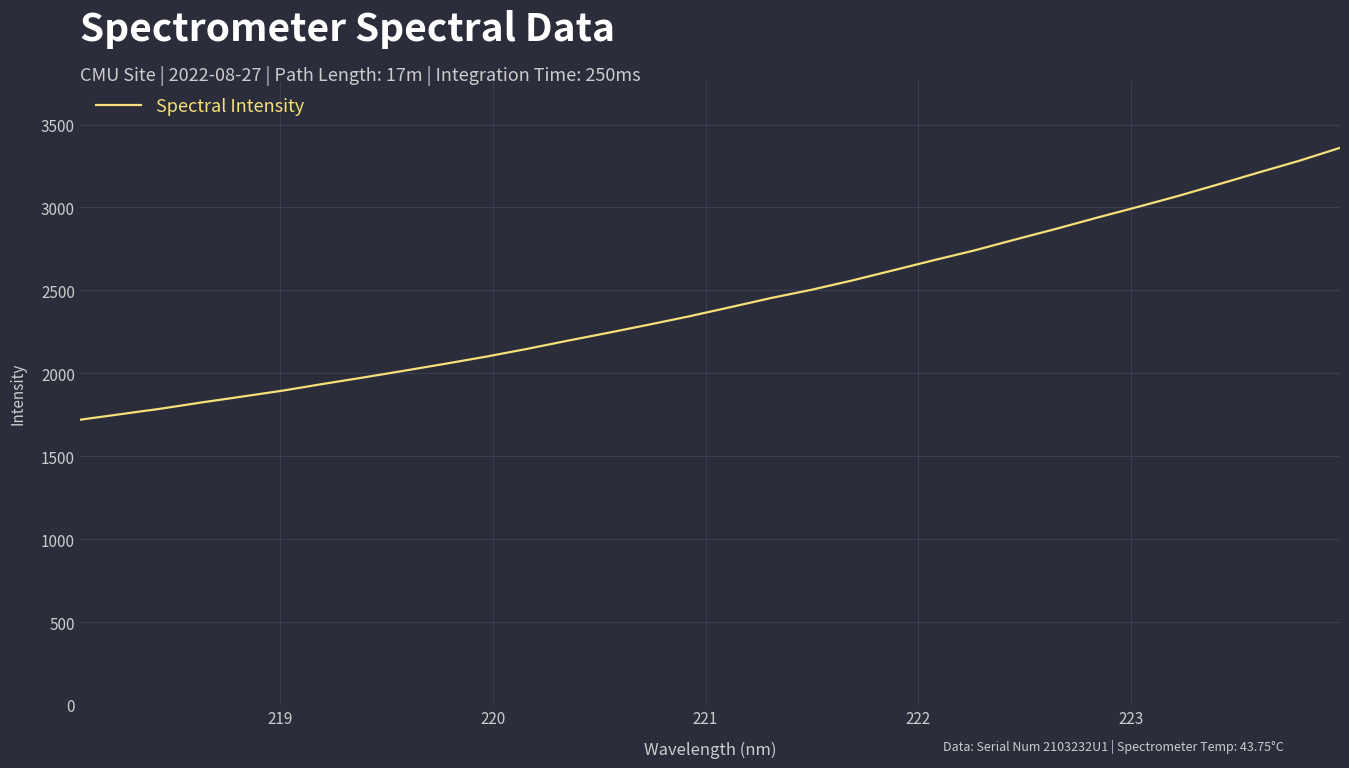

What is the difference between the maximum and minimum values?

1639.3